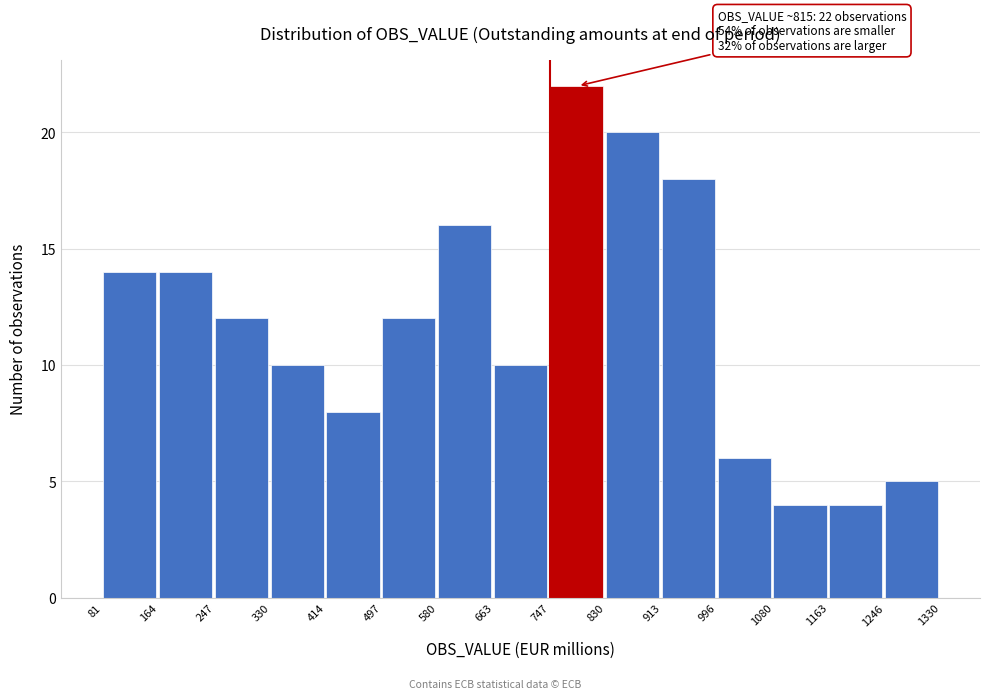

Over which range of the x-axis is the bar tallest?

747 to 830